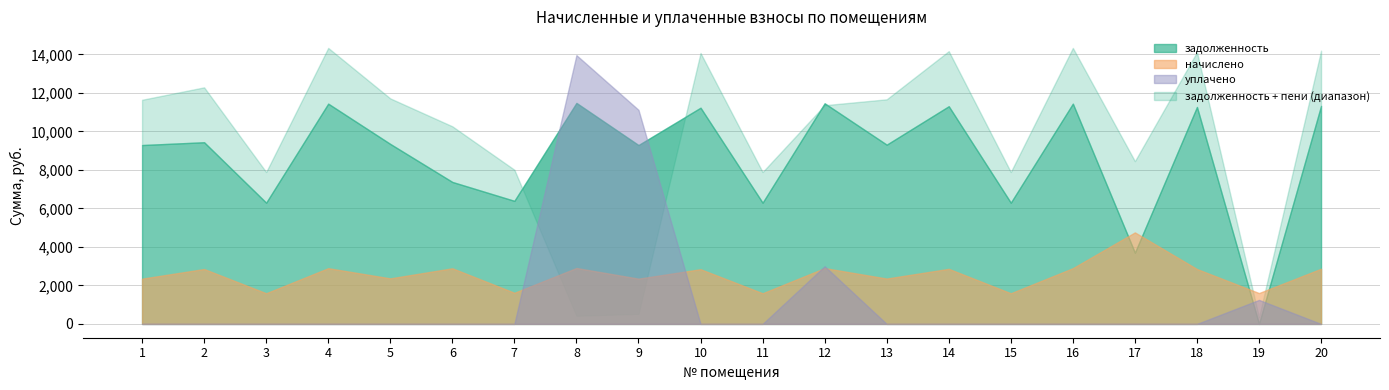

What is the value of the начислено point at the 18th from the left?

2852.8